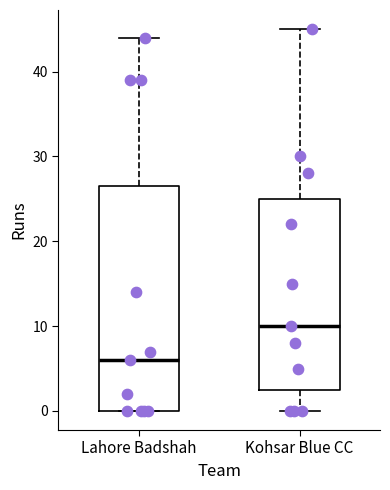

Where does the upper whisker of the box for Lahore Badshah end on the y-axis? The values are not printed on the chart, so give them approximately, as read against the axis.

44